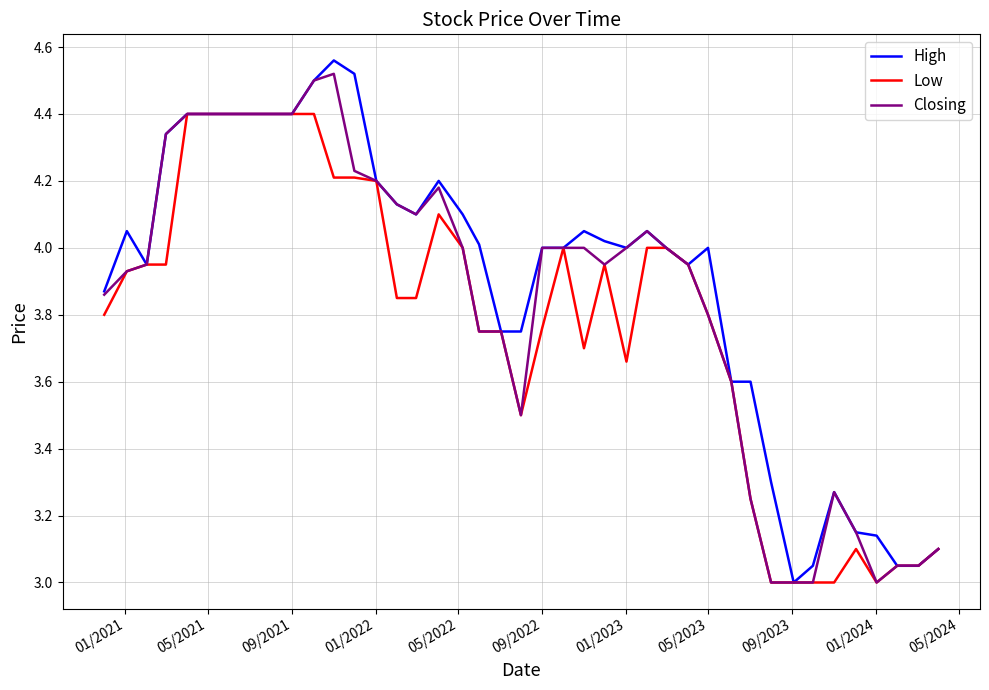

True or false: Low has more than 2 points higher than both neighbors.

True